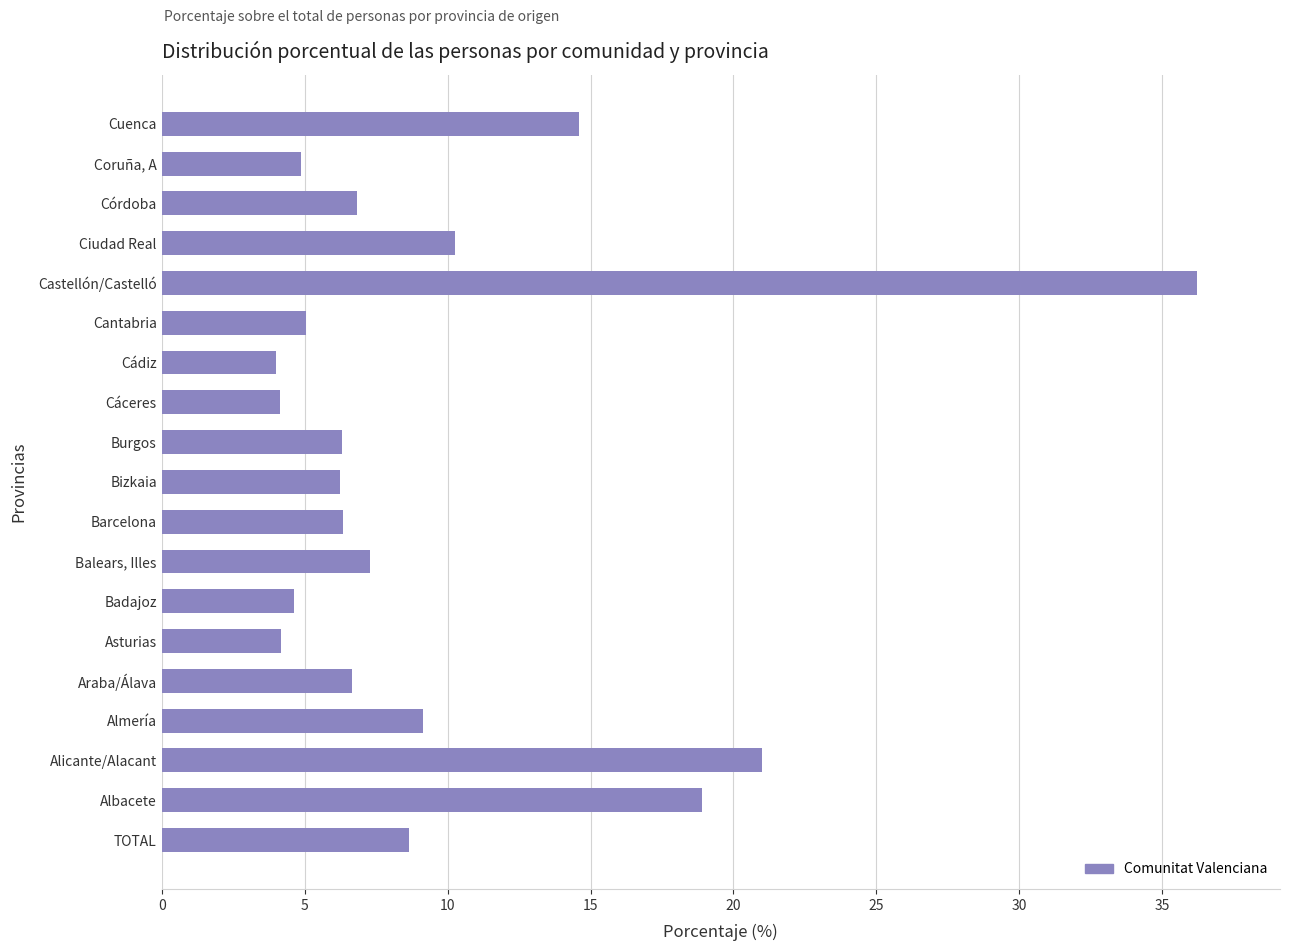

What is the approximate value at Cantabria?

5.1